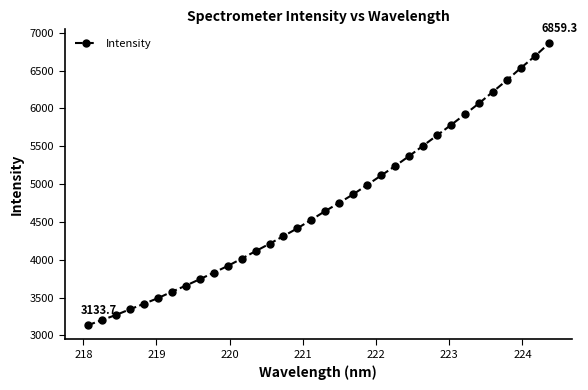

What is the greatest value displayed?

6859.3